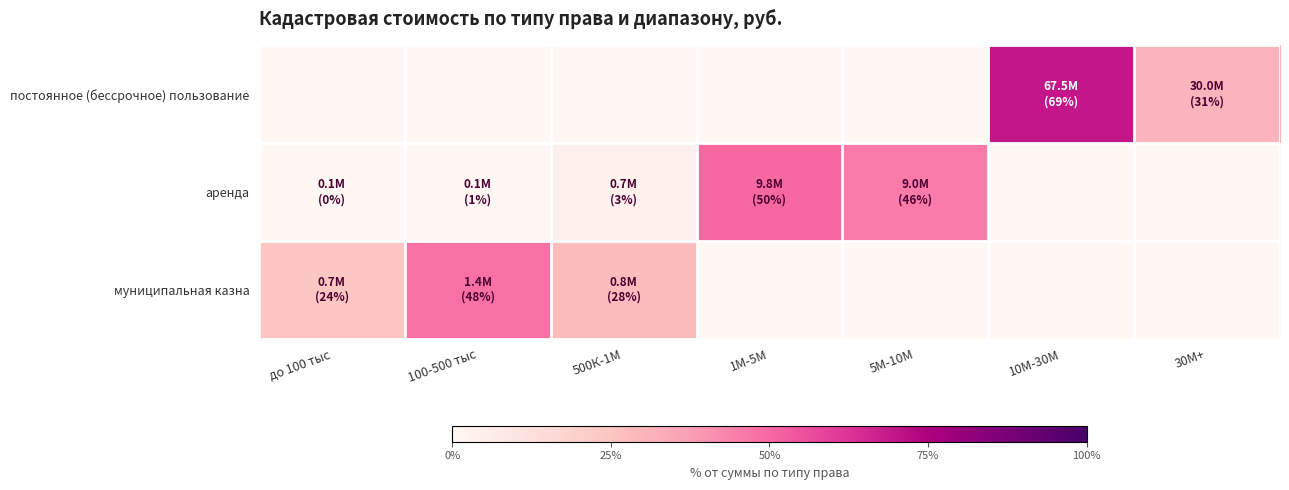

Between до 100 тыс and 1М-5М, which series saw the biggest shift?

аренда